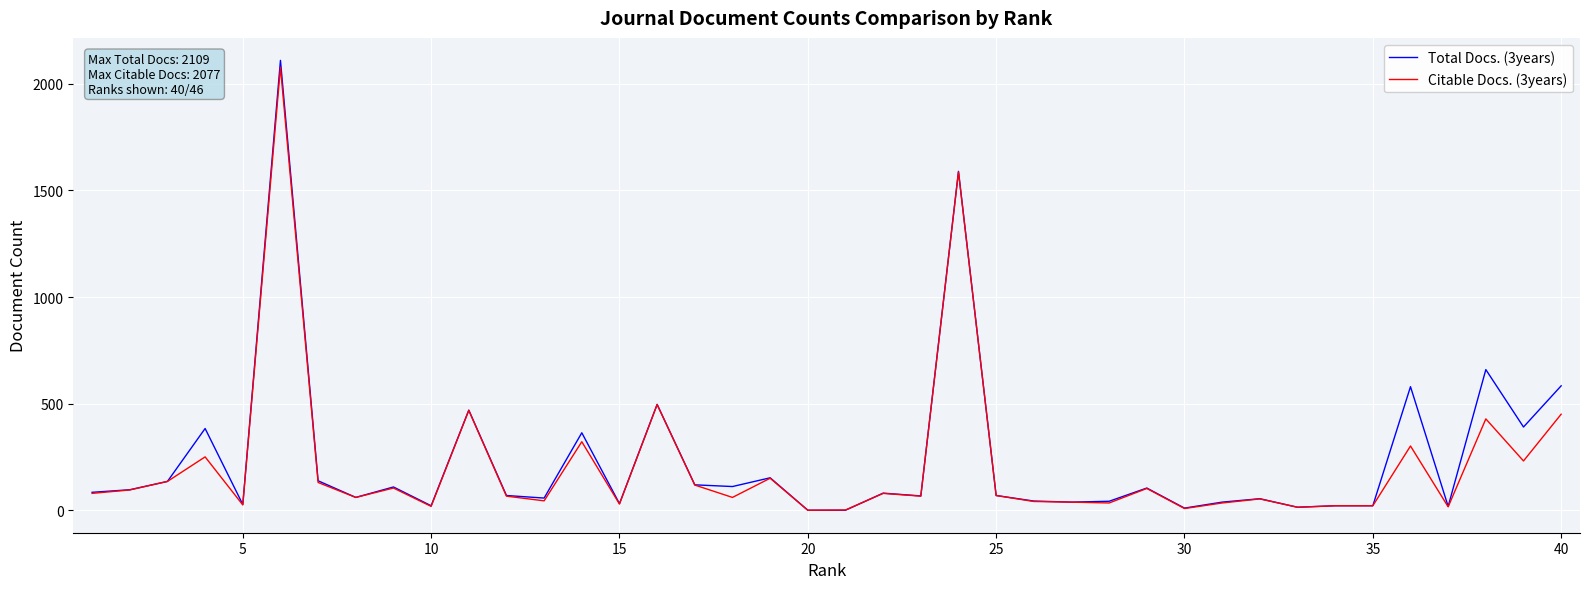

What is the maximum value shown in the chart?

2109